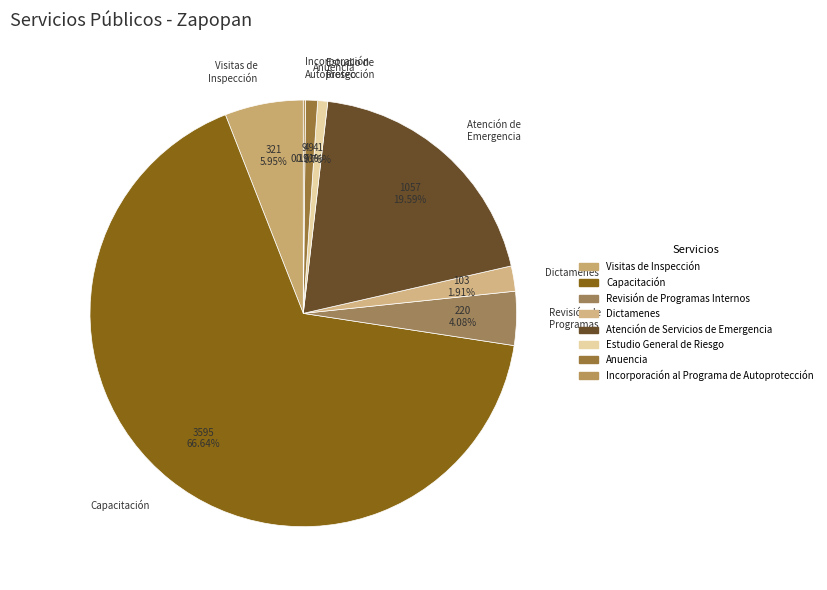

What is the largest slice in the pie chart?

Capacitación